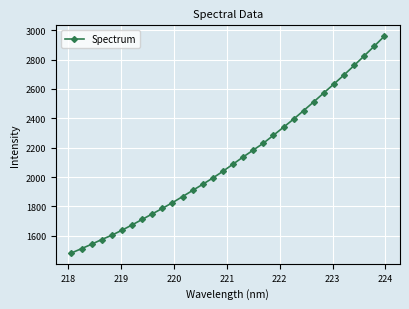

What is the minimum value shown in the chart?

1483.4